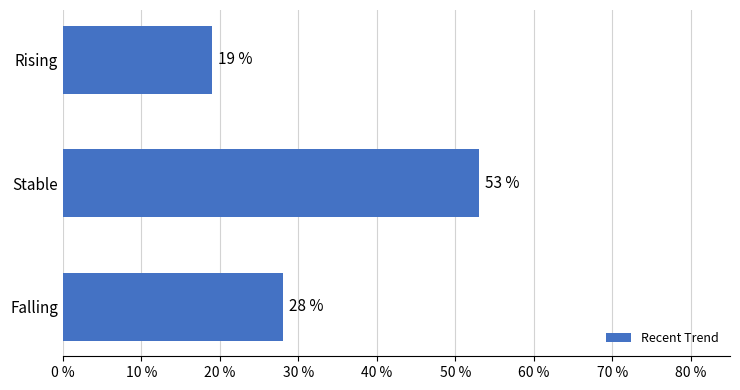

Does the chart contain any negative values?

No